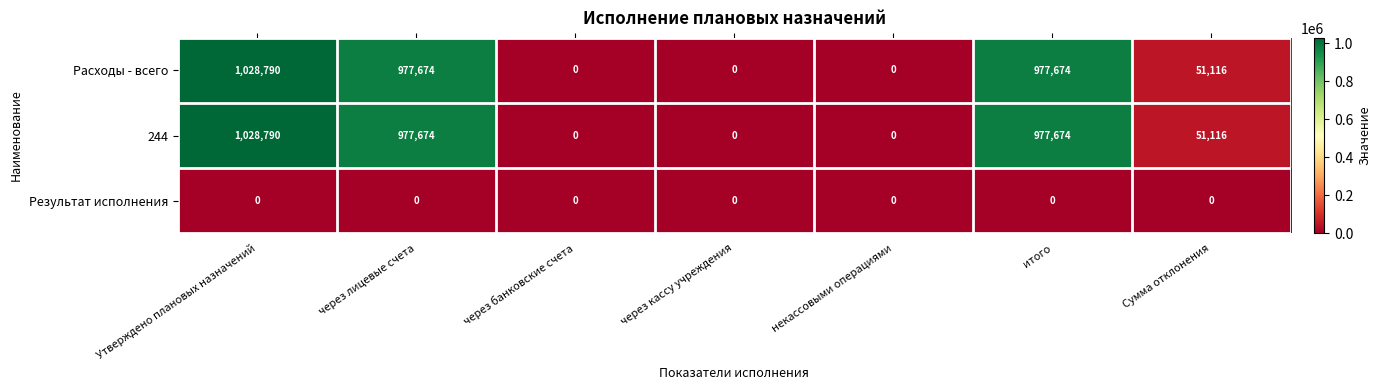

The 244 series shows 1028790 at Утверждено плановых назначений. True or false?

True